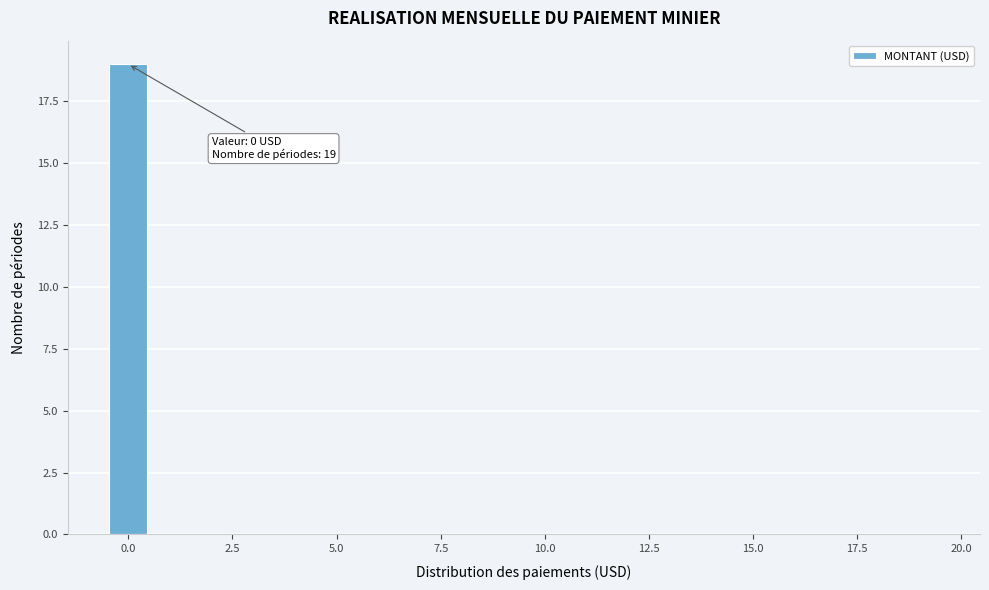

Around what value on the x-axis is the tallest bar? Give the approximate position of its centre, as read against the axis.

0.0